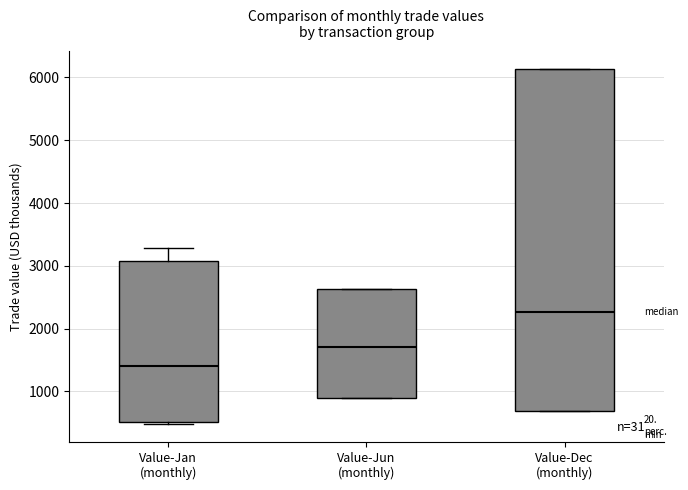

Reading left to right, read every box against the y-axis: the position of its median line, the range the box covers, and the ends of its whiskers. The values are not printed on the chart, so give them approximately, as read against the axis.

Value-Jan (monthly): median 1400, box 500 to 3100, whiskers 500 (just below the box's lower edge) to 3300
Value-Jun (monthly): median 1700, box 900 to 2600, whiskers 900 to 2600
Value-Dec (monthly): median 2300, box 700 to 6100, whiskers 700 to 6100